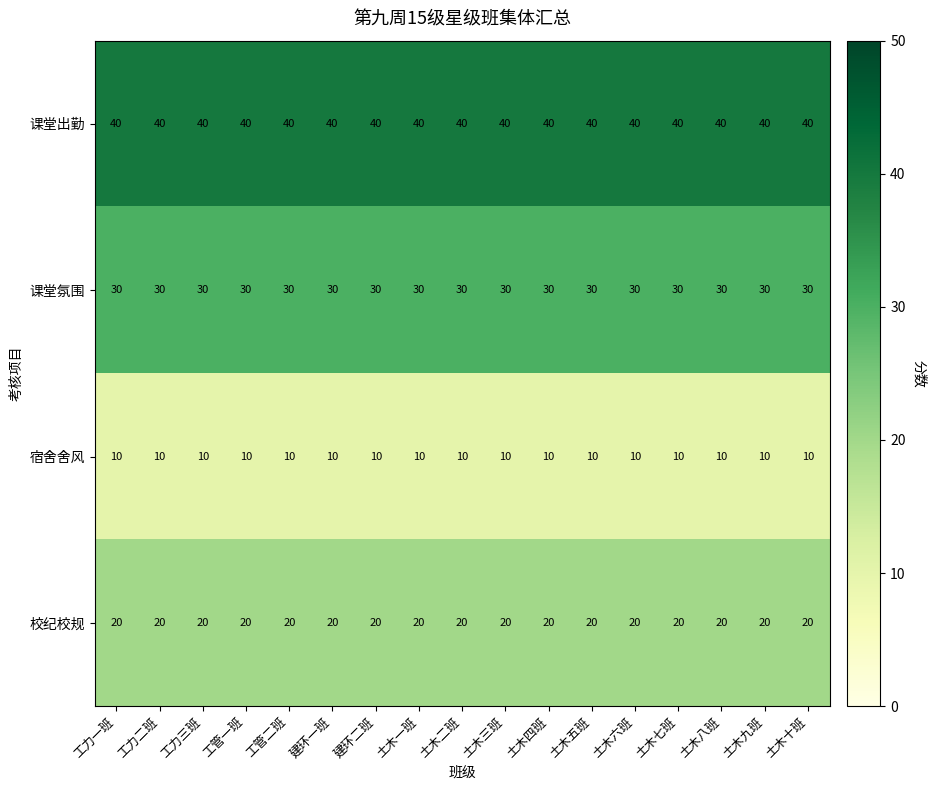

Rank the series at 土木三班 from highest to lowest value.

课堂出勤, 课堂氛围, 校纪校规, 宿舍舍风